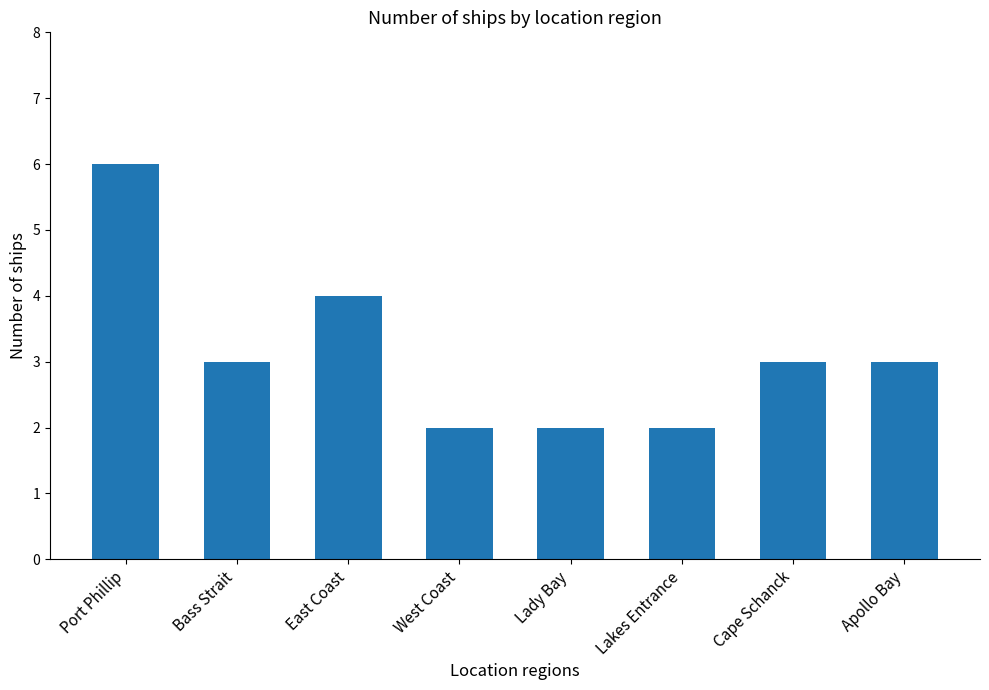

Which has a higher value, West Coast or Cape Schanck?

Cape Schanck